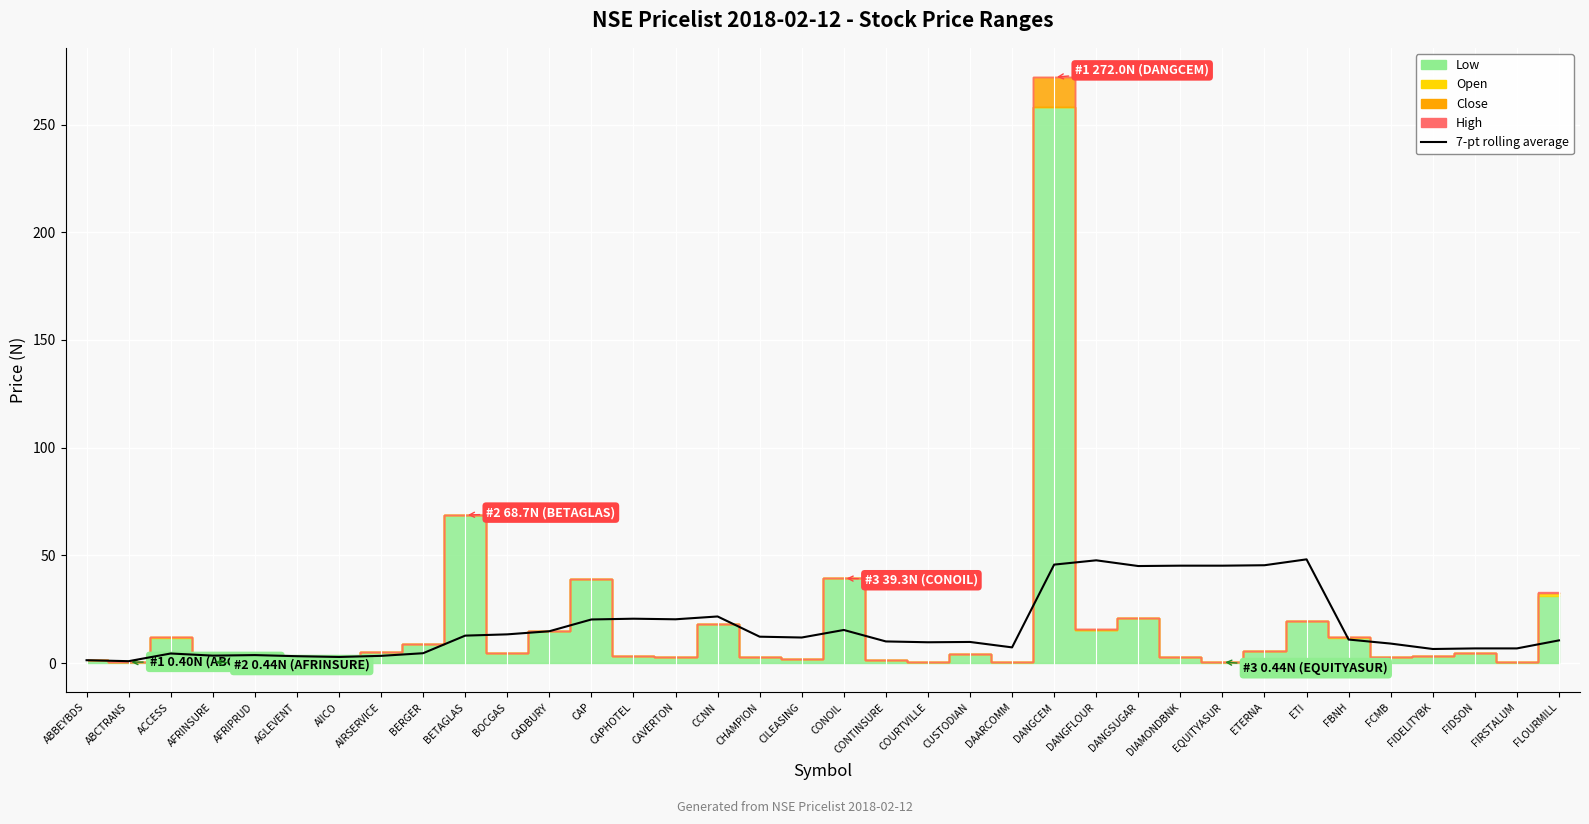

At which category does the chart reach its peak across all series?

ETI